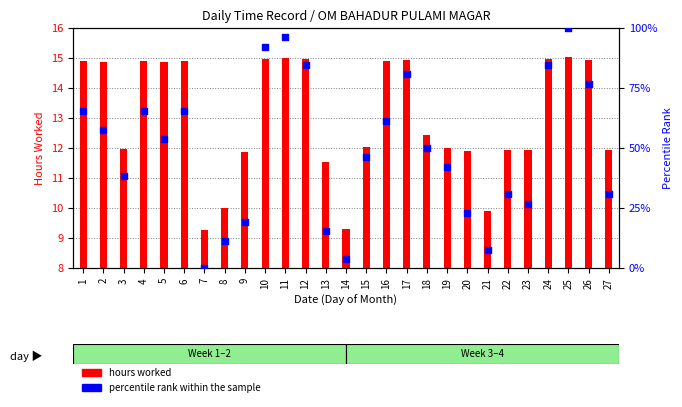

At which category is the sum across all series the highest?

25